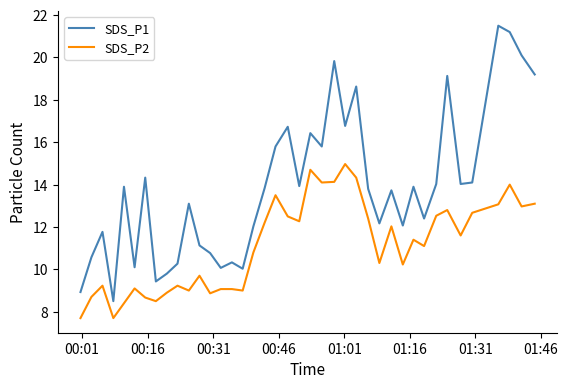

True or false: SDS_P1 and SDS_P2 intersect in this chart.

False